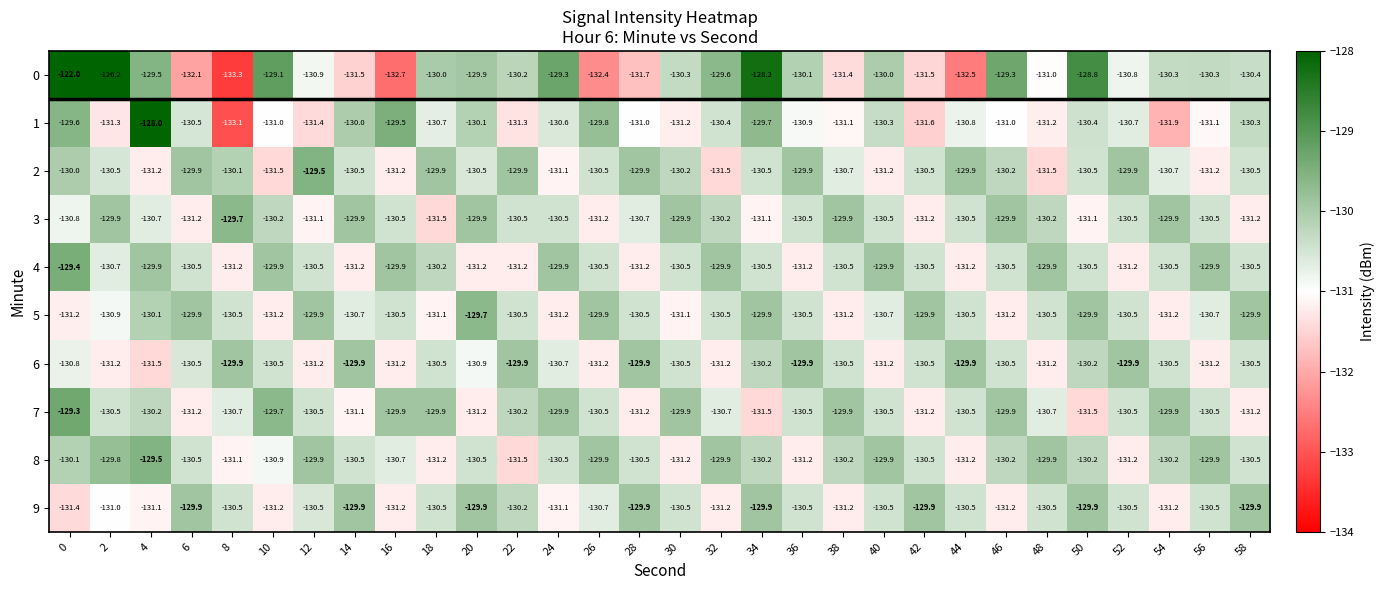

What is the smallest value displayed?

-133.3